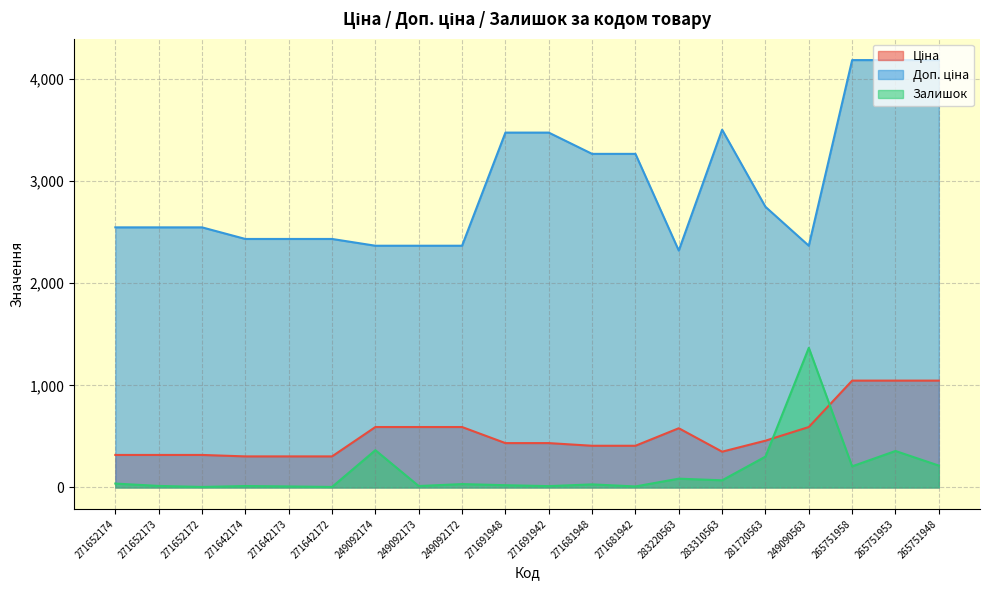

Which label corresponds to the largest value in the chart?

265751958